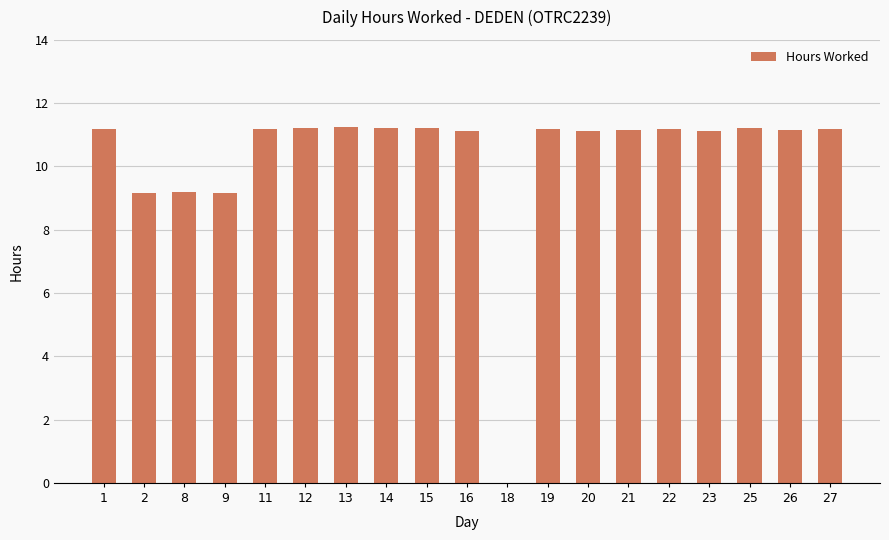

Are the bars grouped side by side (vs. stacked)?

No